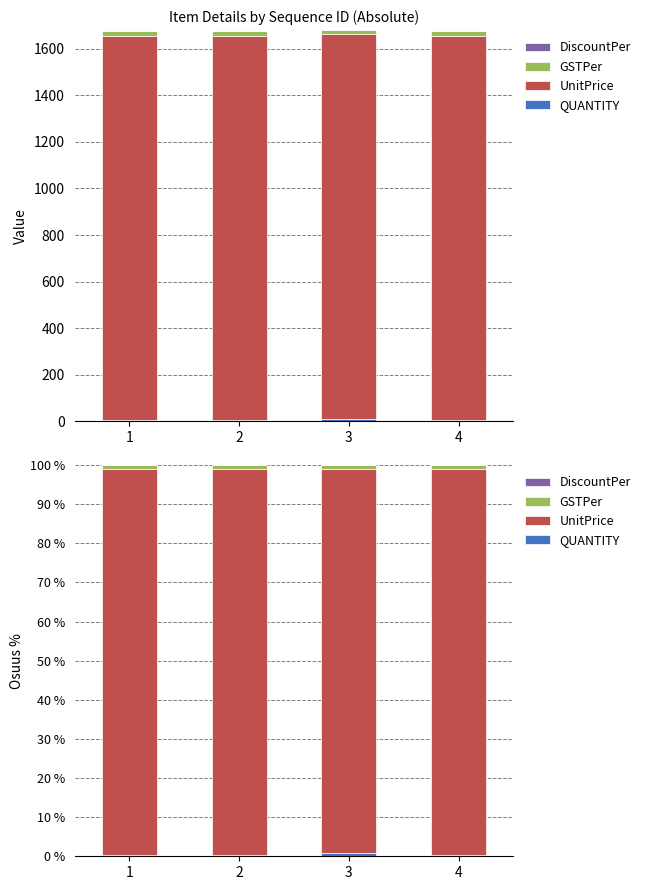

What is the approximate value of QUANTITY at 3?

0.7